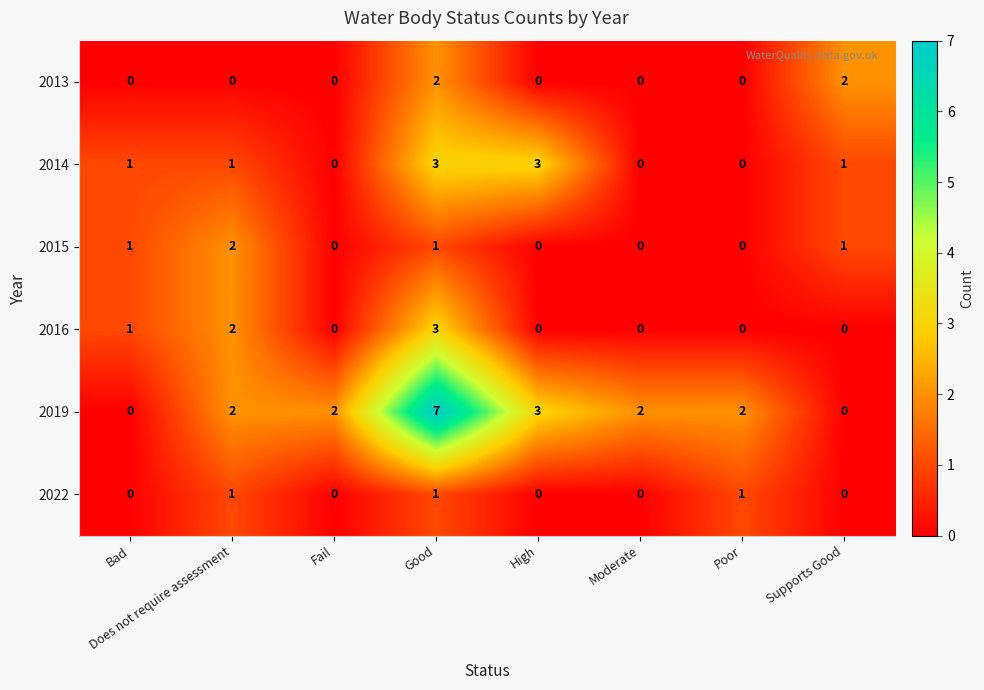

The value of 2016 at Fail is 0. True or false?

True